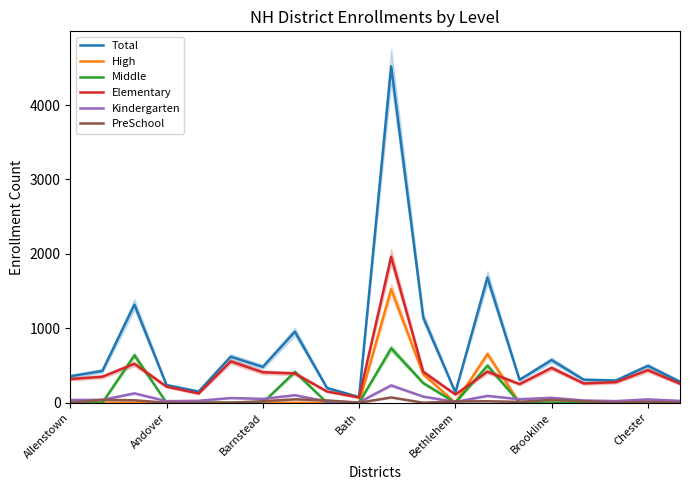

What is the difference between the High values at 11 and 7?

383